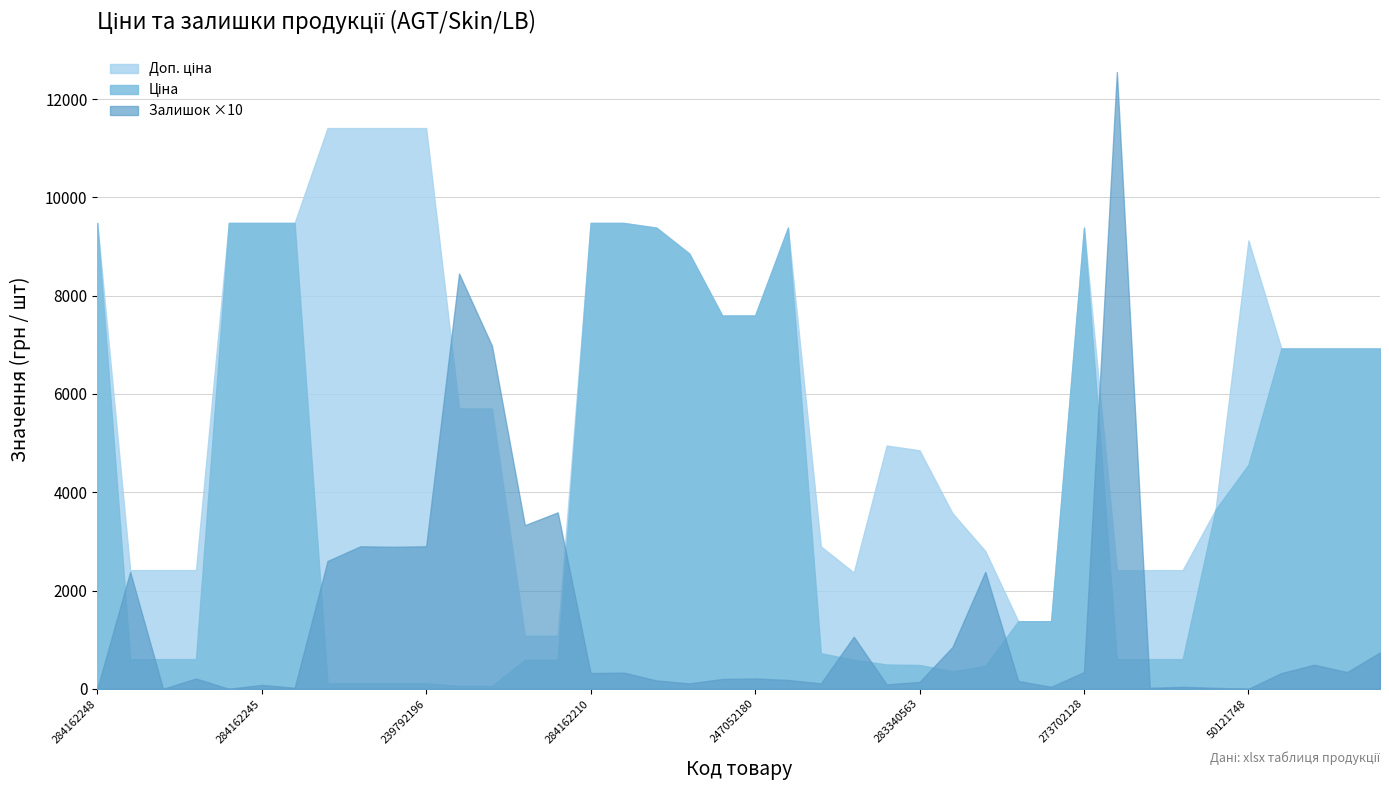

What is the label of the 30th point from the left?

24221043